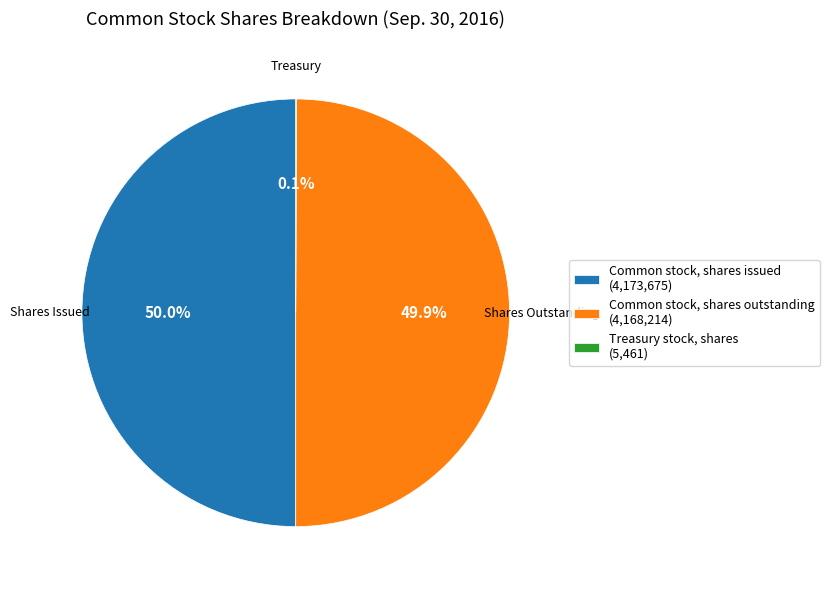

What is the ratio of the value at Common stock, shares outstanding (4,168,214) to the value at Common stock, shares issued (4,173,675)?

1.0